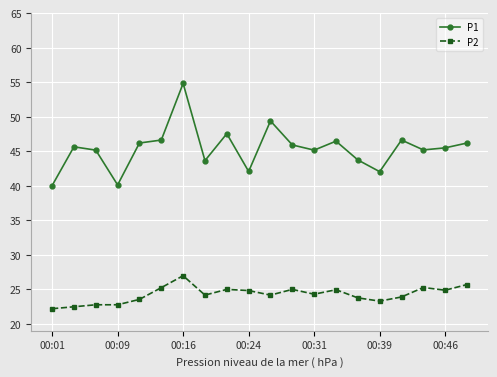

Which series has the largest total across all categories?

P1